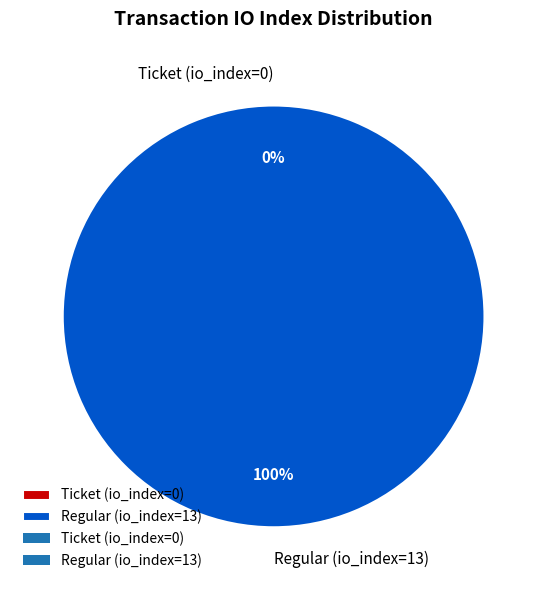

What is the change in value from Ticket (io_index=0) to Regular (io_index=13)?

+13